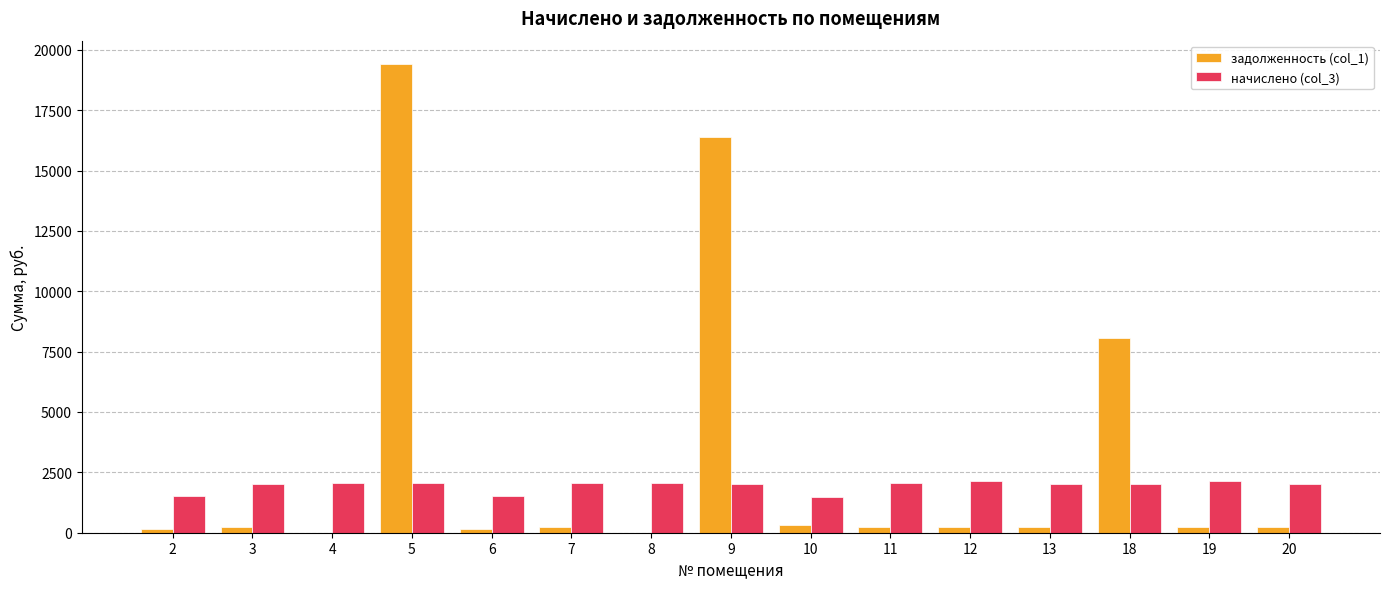

At which category is the sum across all series the highest?

5